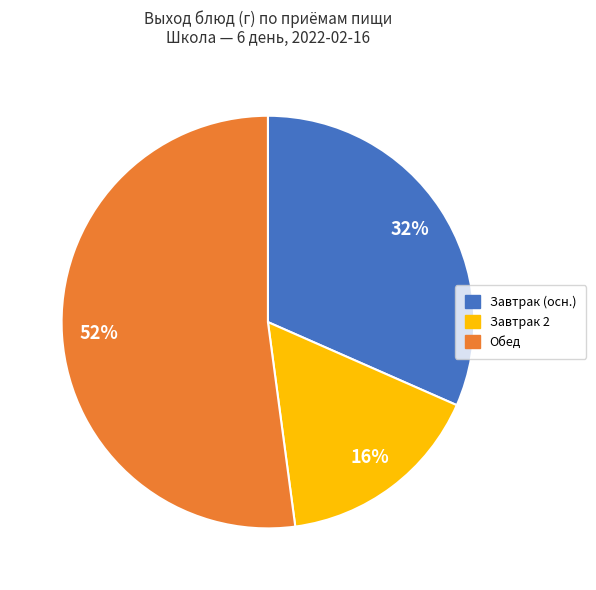

To the nearest percent, what is the average slice percentage?

33%